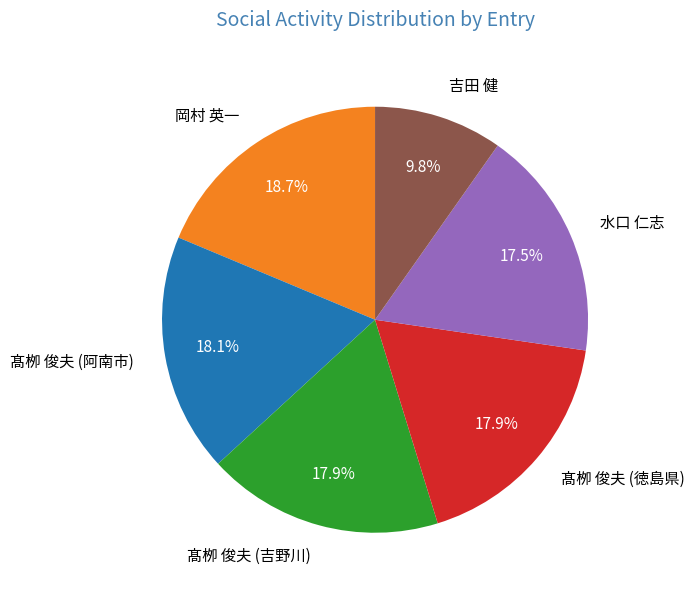

Combined, do 吉田 健 and 髙栁 俊夫 (徳島県) account for over 50%?

No